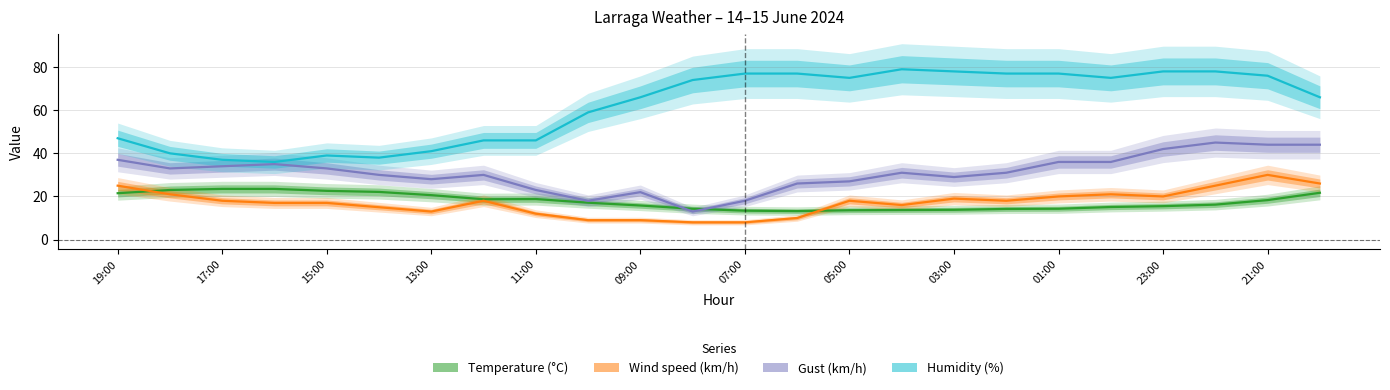

How many data points in Gust (km/h) are above 31?

11